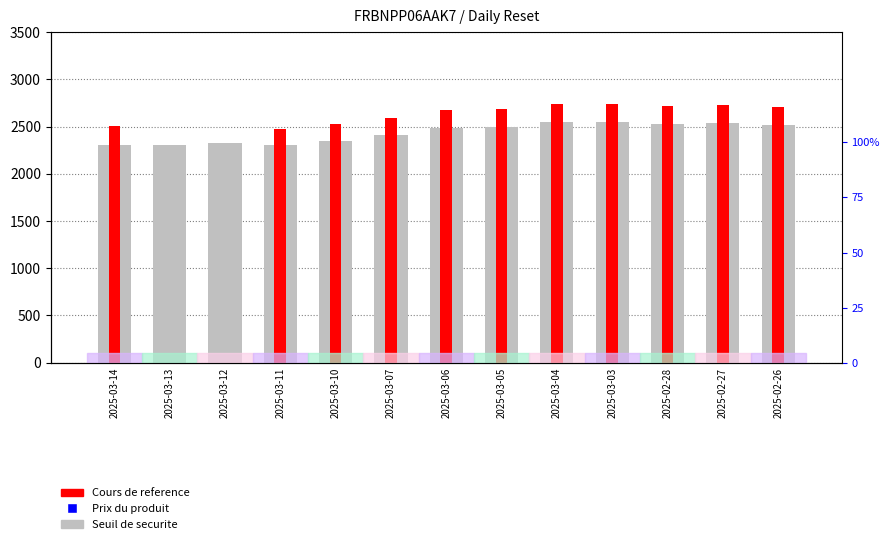

Which series contains the lowest Y value?

Cours de reference